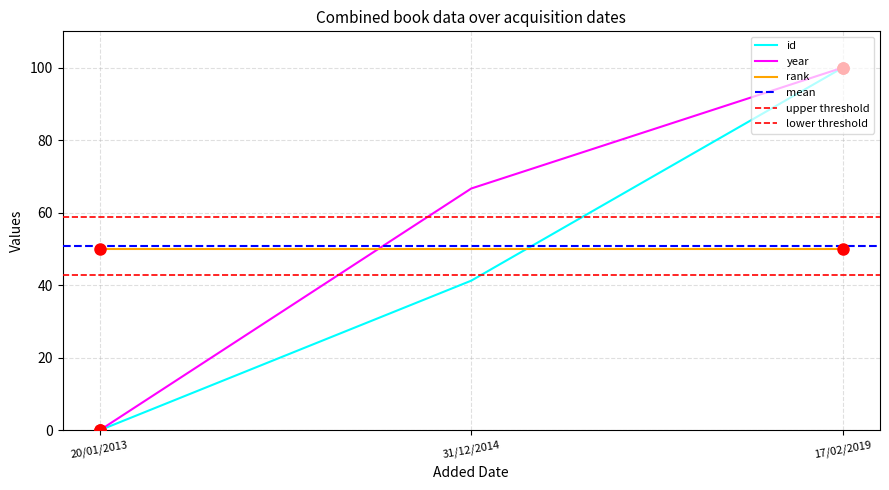

Which series has the largest total across all categories?

year